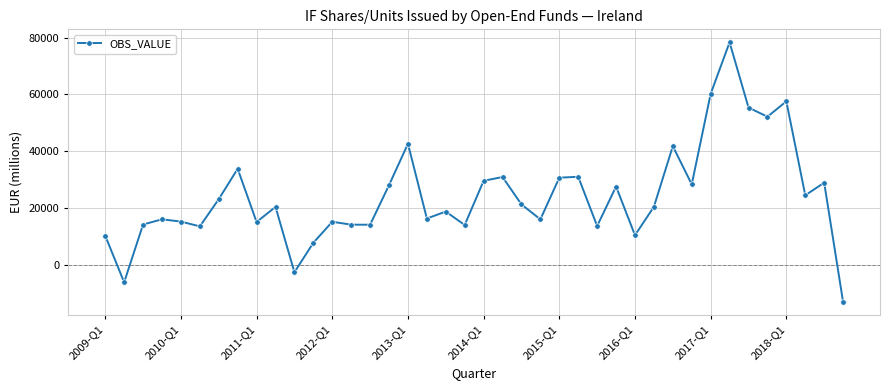

What is the value of the 30th point from the left?

20410